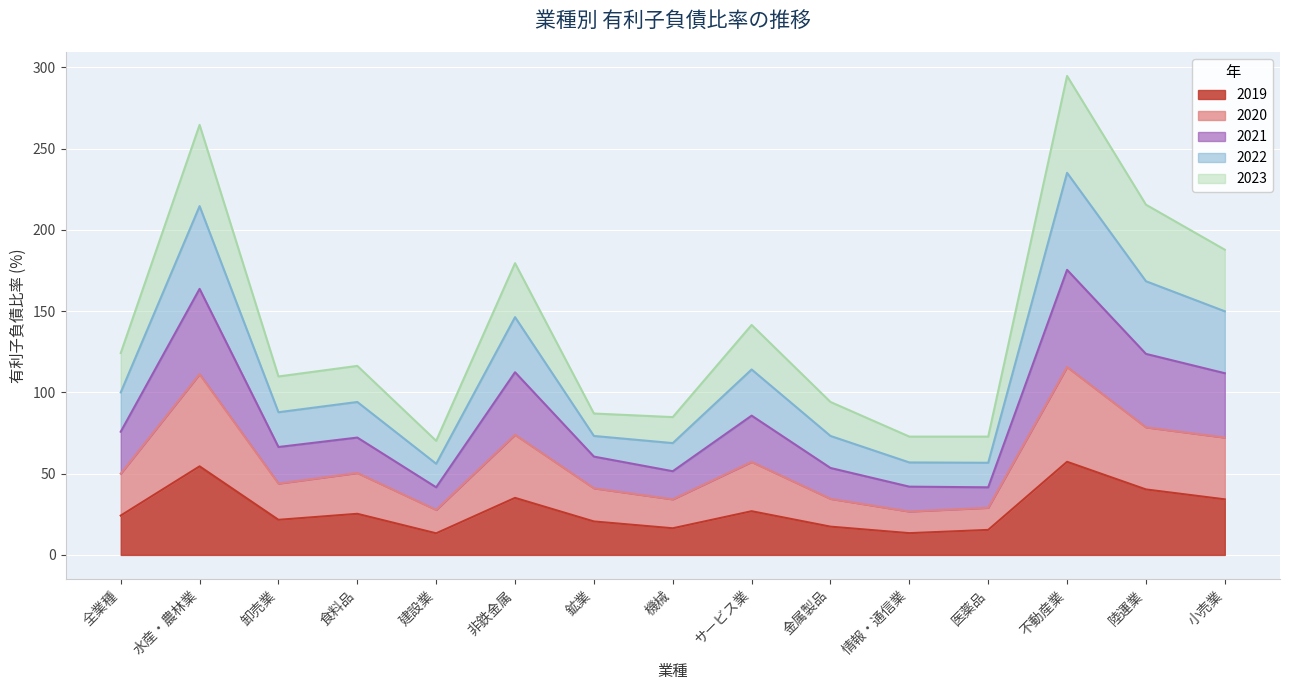

At how many categories does at least one series exceed 195?

3